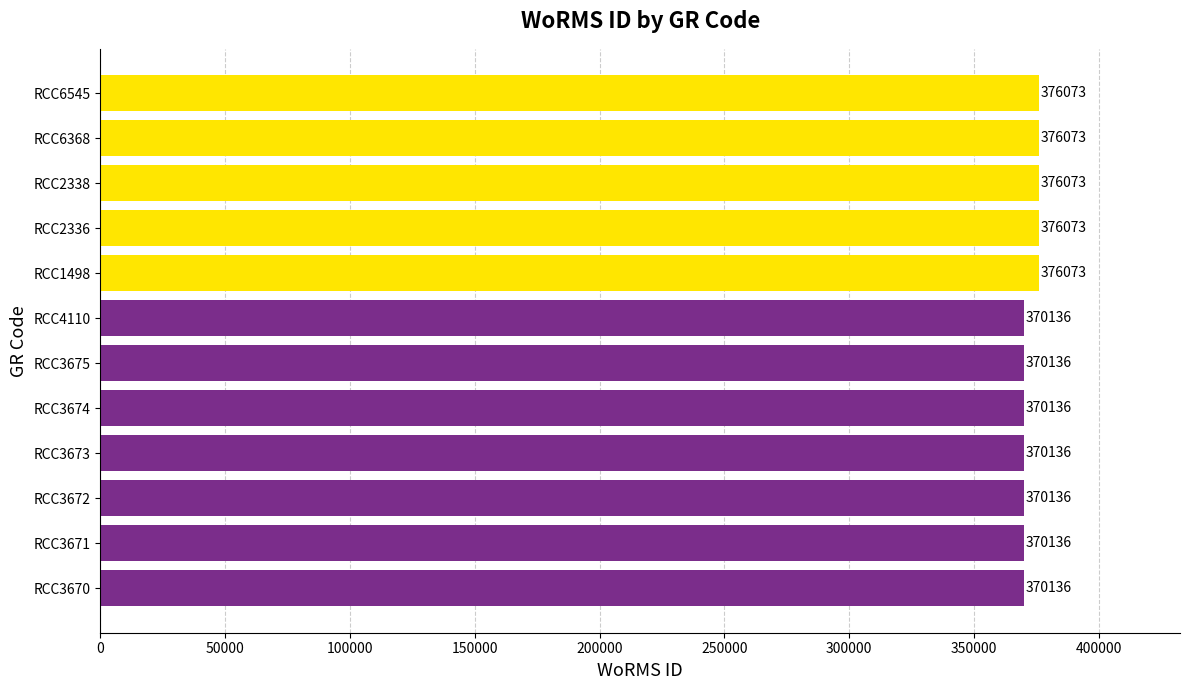

True or false: the data shows 200179 at RCC3675.

False